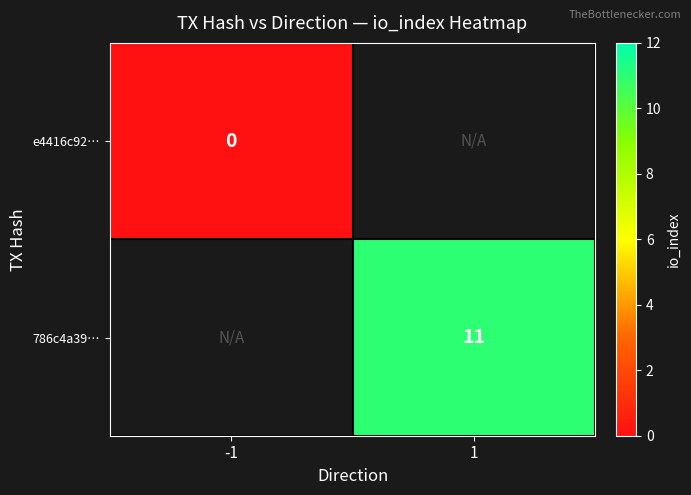

Is the value of 786c4a39… at 1 greater than the value of e4416c92… at -1?

Yes